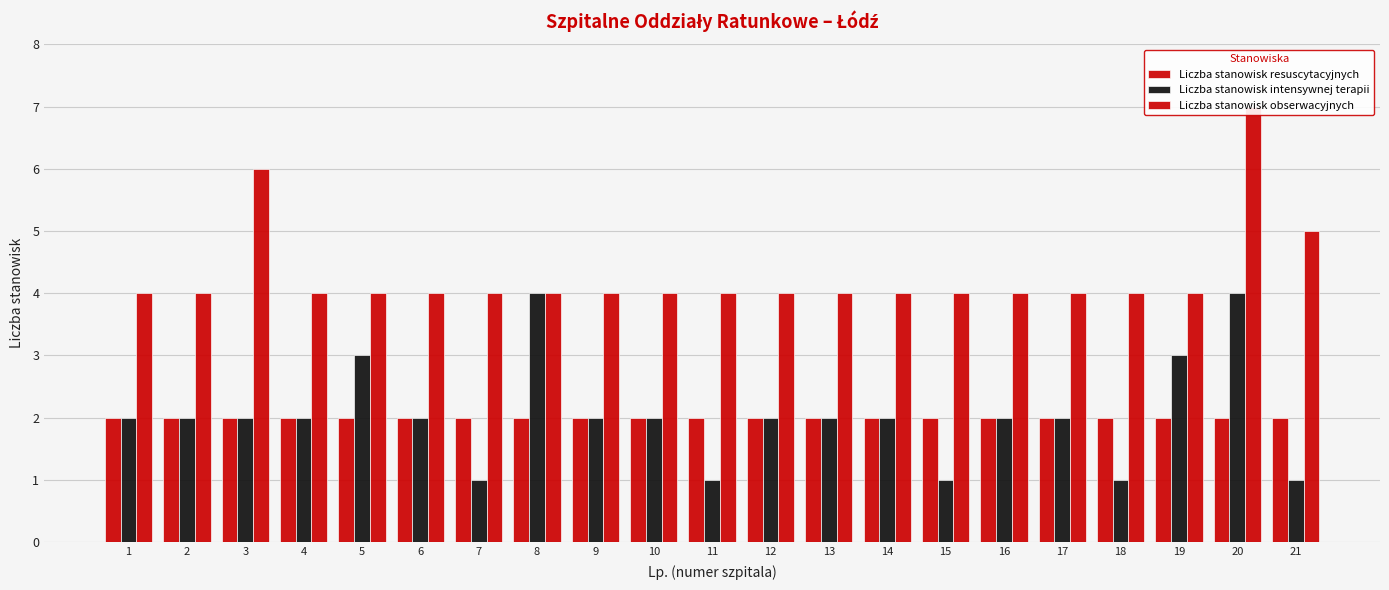

What is the approximate value of Liczba stanowisk obserwacyjnych at 3?

6